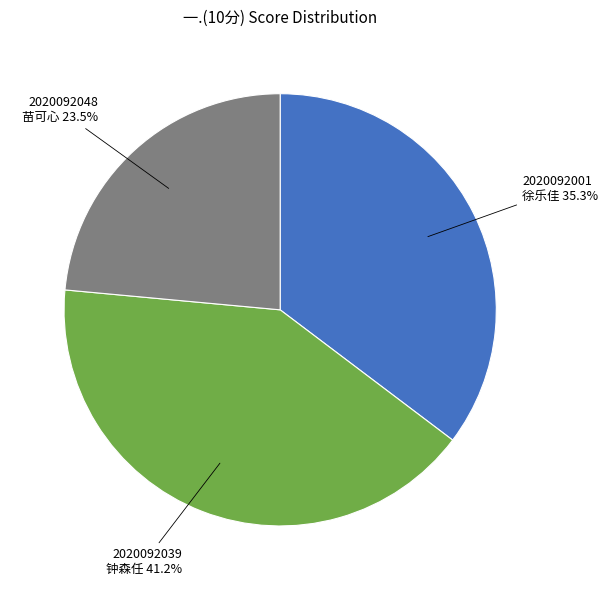

Does 2020092048 苗可心 represent more than half of the total?

No